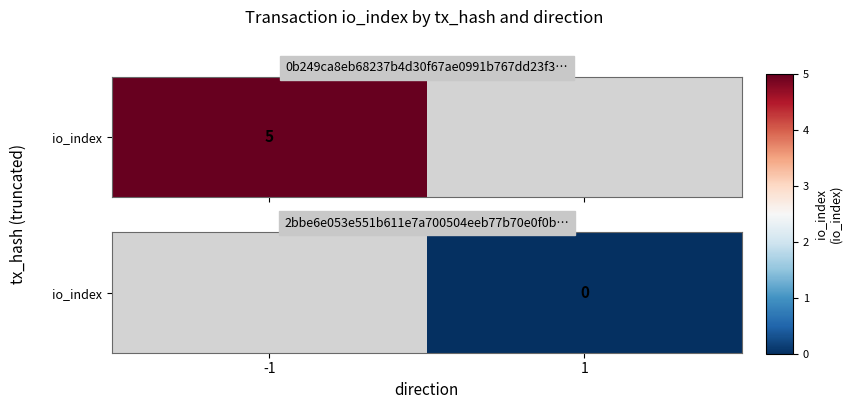

List the labels in order of value, largest first.

-1, 1